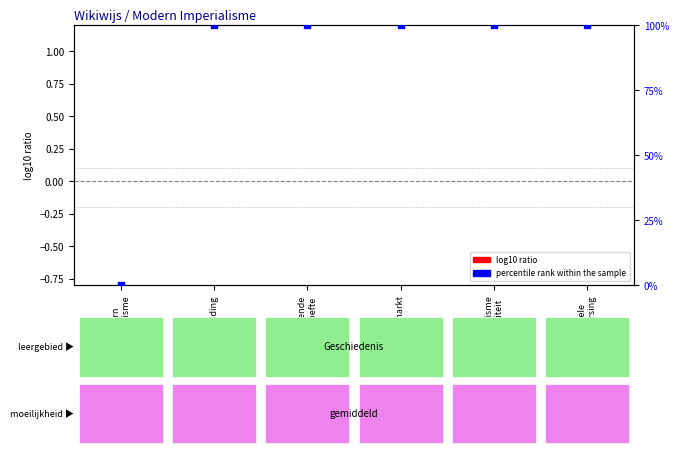

What is the total value across all series at Nationalisme
en rivaliteit?

100.0